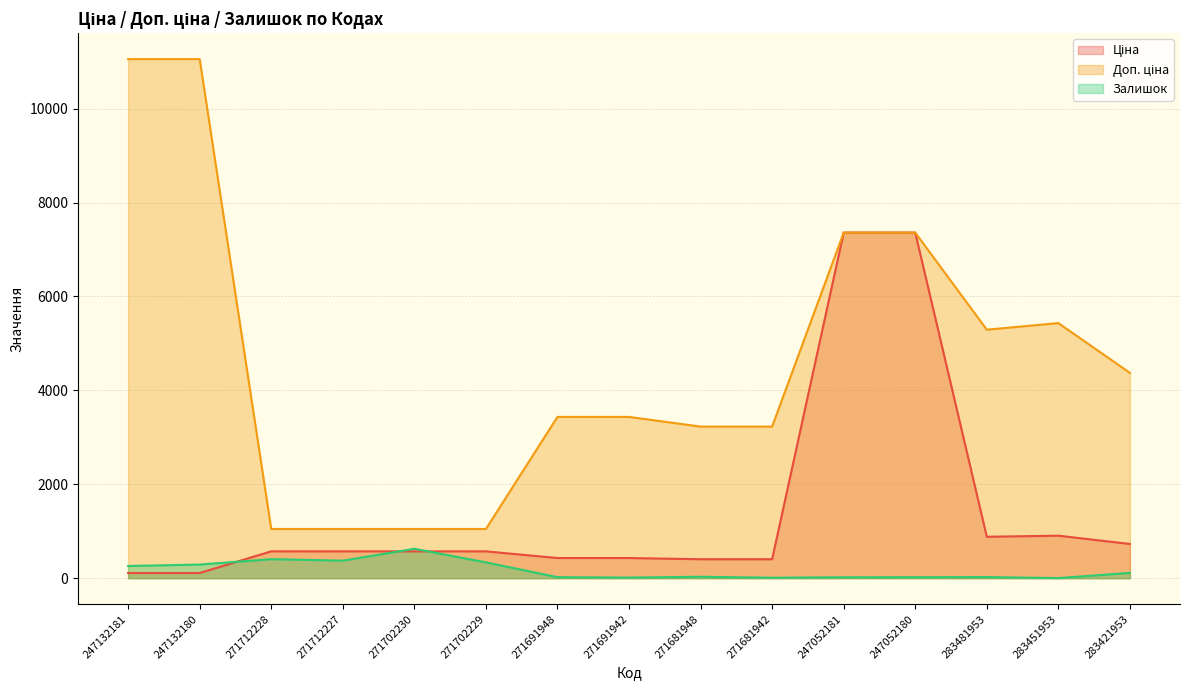

Between 247132181 and 247132180, which series saw the biggest shift?

Залишок